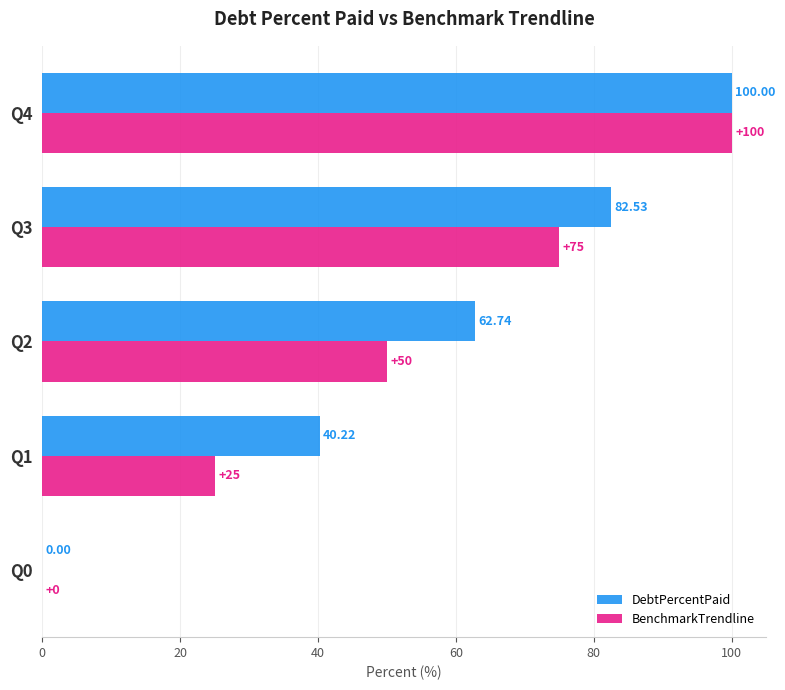

Which series changed the most between Q0 and Q1?

DebtPercentPaid